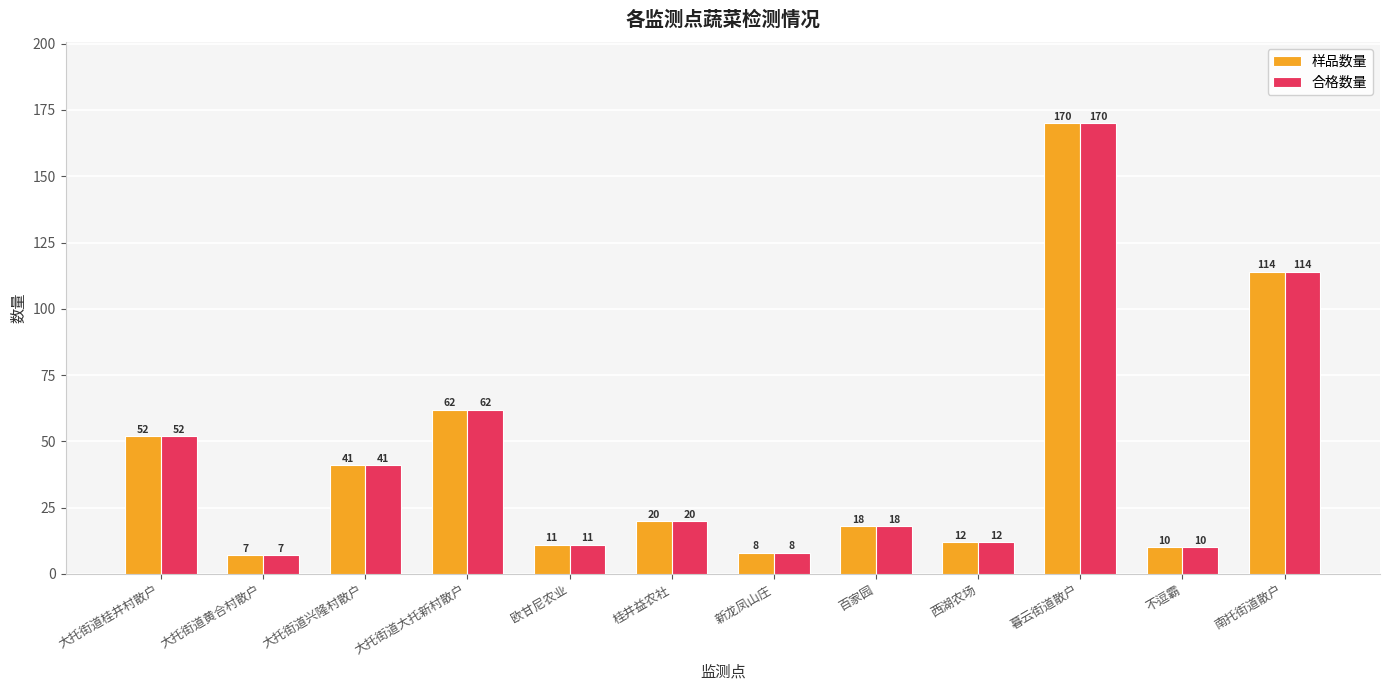

What is the minimum value for 合格数量?

7